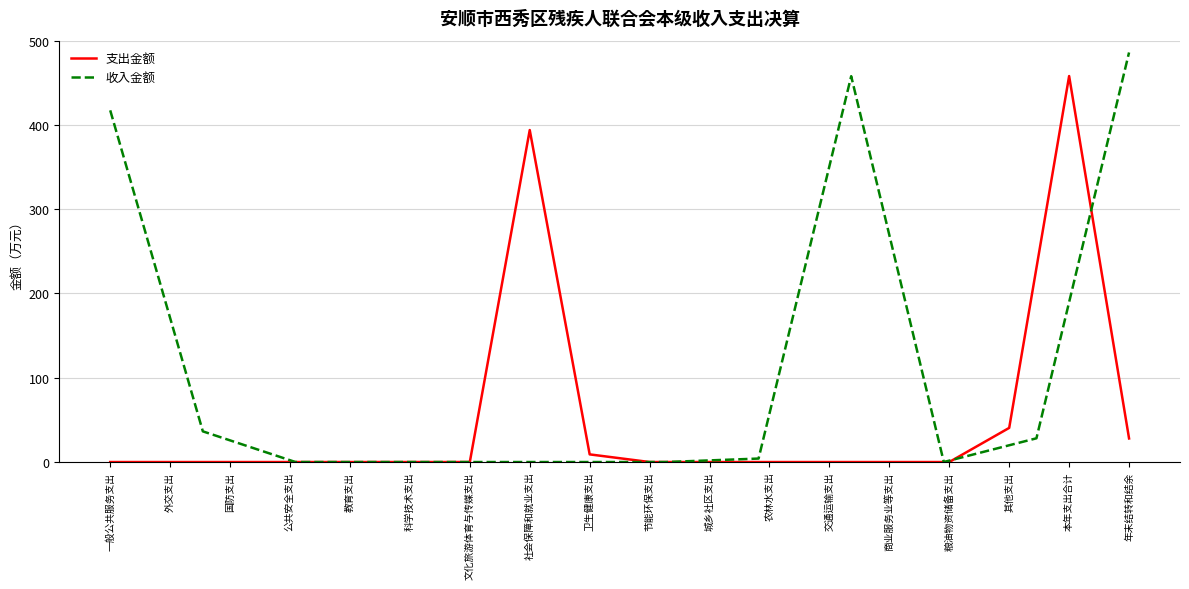

The 支出金额 series shows 0.0 at 文化旅游体育与传媒支出. True or false?

True